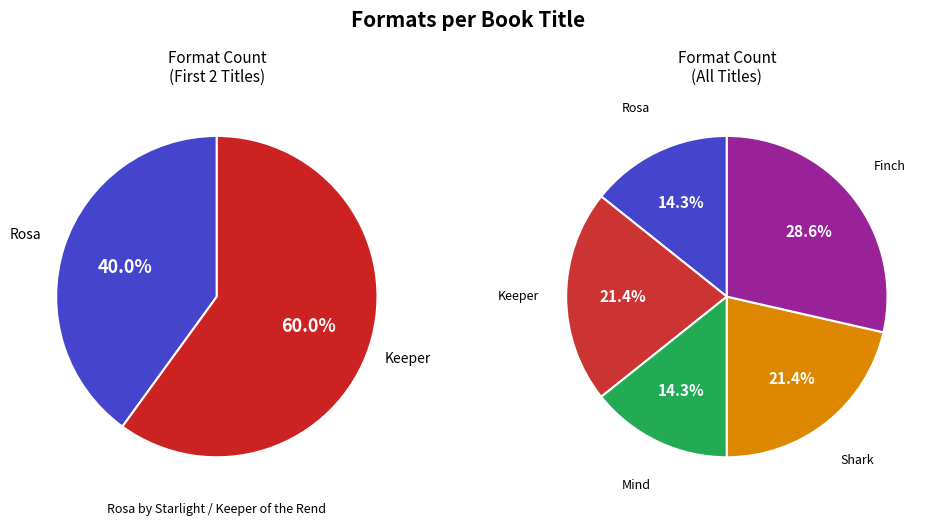

To the nearest percent, what is the difference between the largest and smallest slice percentages?

14%